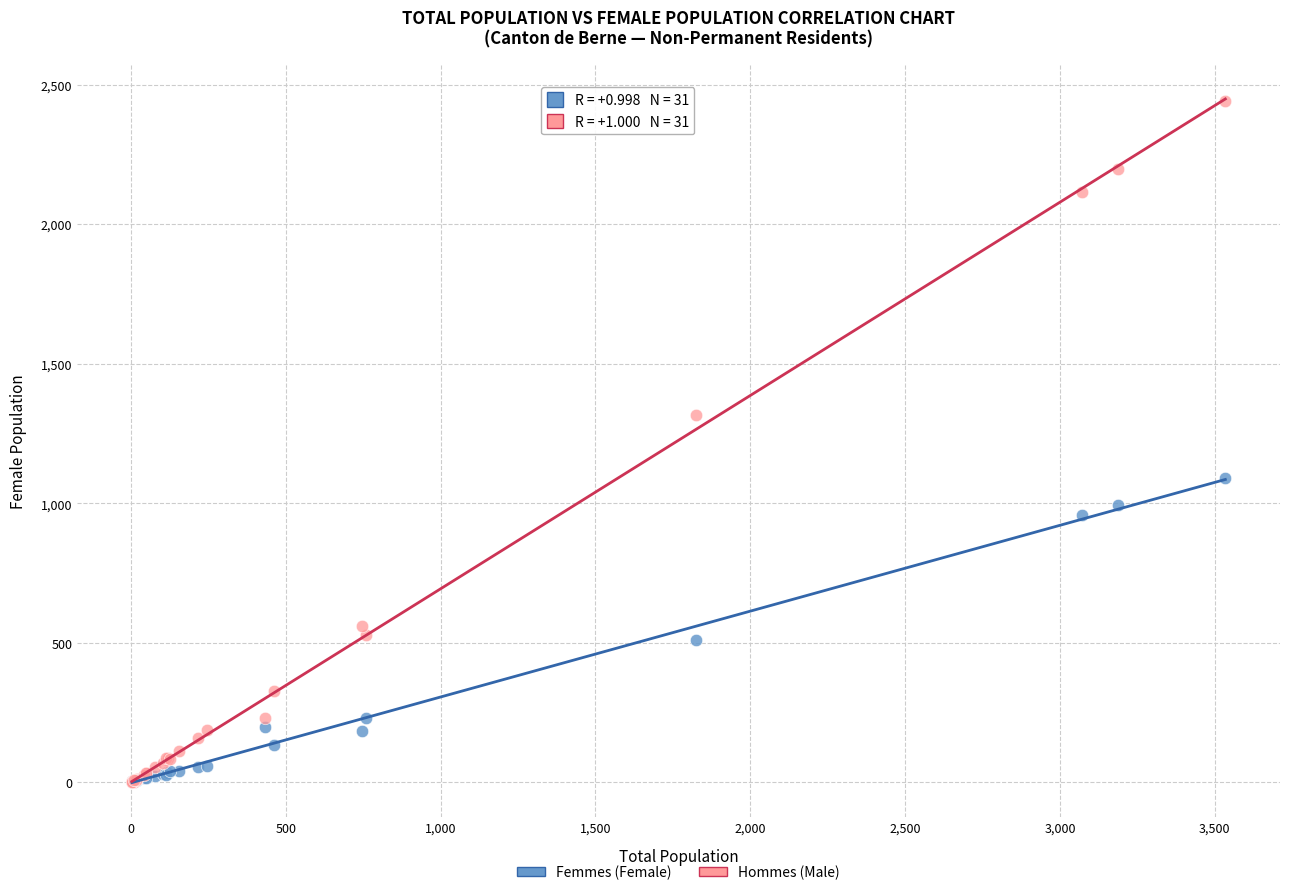

Across all series, what Y value is closest to 1221?

1317